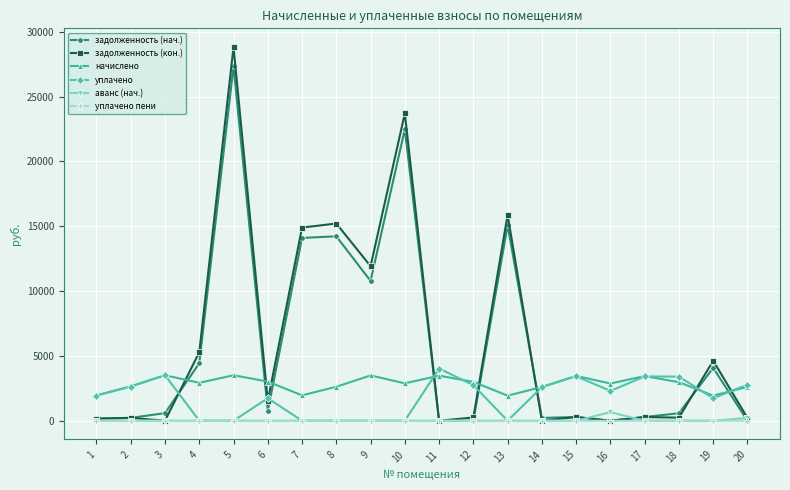

What are all the series names shown in the legend?

задолженность (нач.), задолженность (кон.), начислено, уплачено, аванс (нач.), уплачено пени